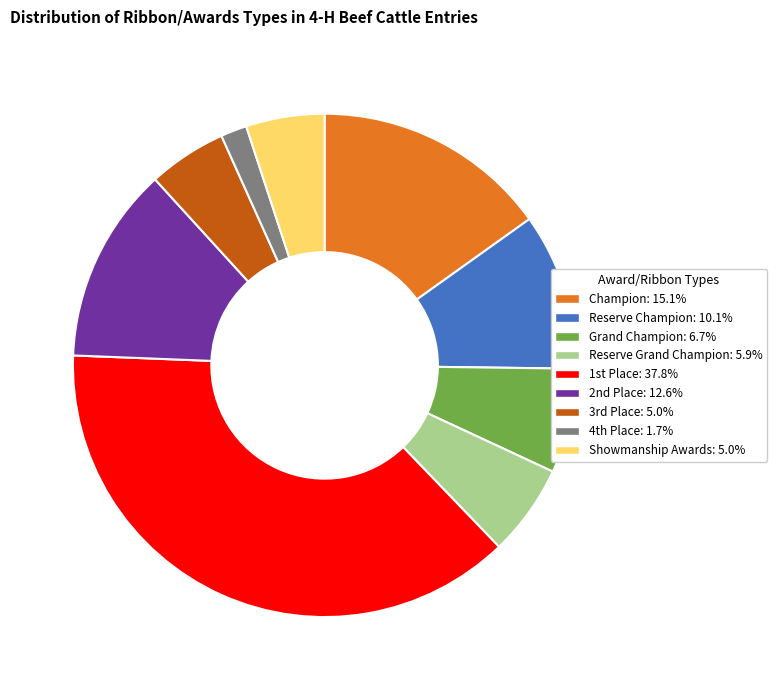

Is there a majority slice in this chart?

No